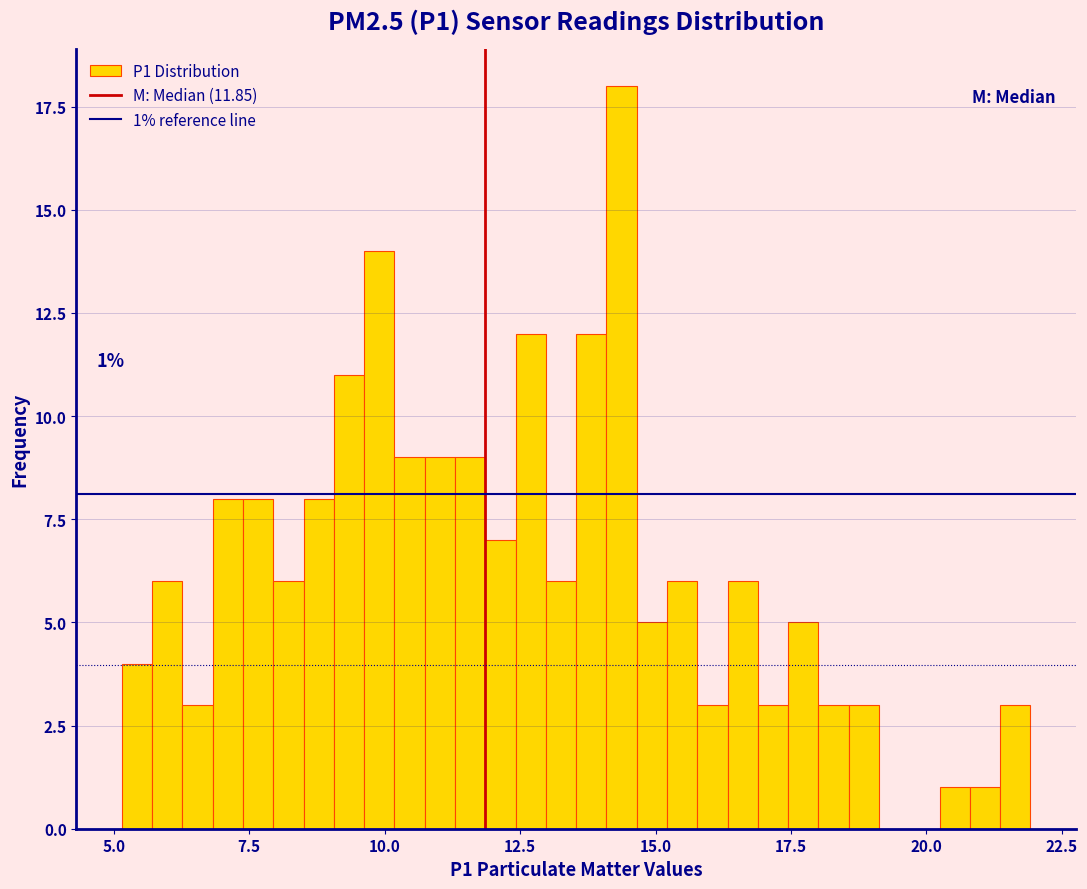

Read against the x-axis, roughly where is the centre of the tallest bar?

14.5